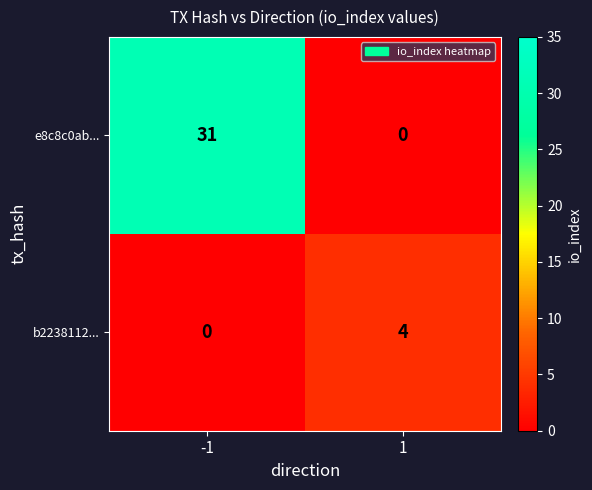

Rank the series at -1 from highest to lowest value.

e8c8c0ab..., b2238112...